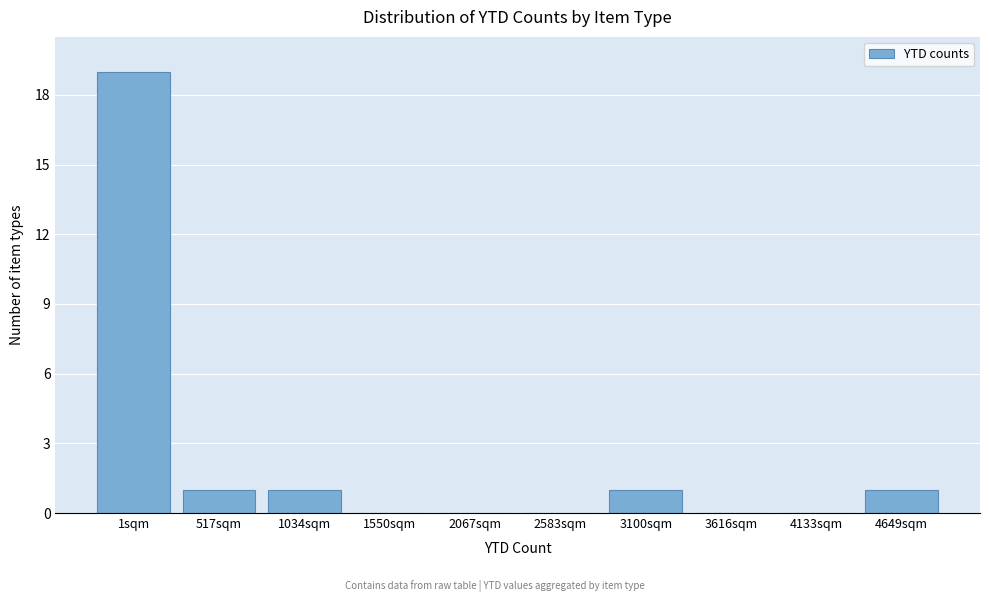

Reading left to right, extract all data points from this chart.

1sqm=19	517sqm=1	1034sqm=1	1550sqm=0	2067sqm=0	2583sqm=0	3100sqm=1	3616sqm=0	4133sqm=0	4649sqm=1